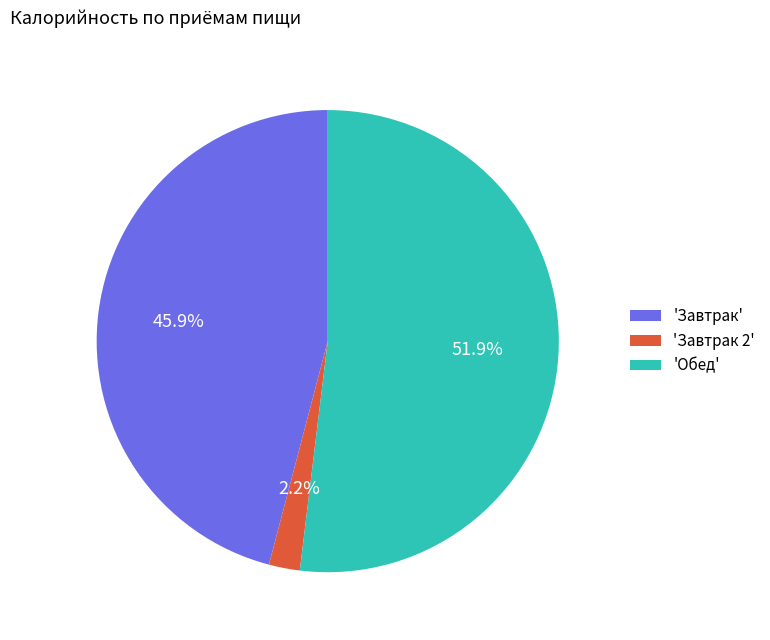

Rank the categories by value from highest to lowest.

'Обед', 'Завтрак', 'Завтрак 2'